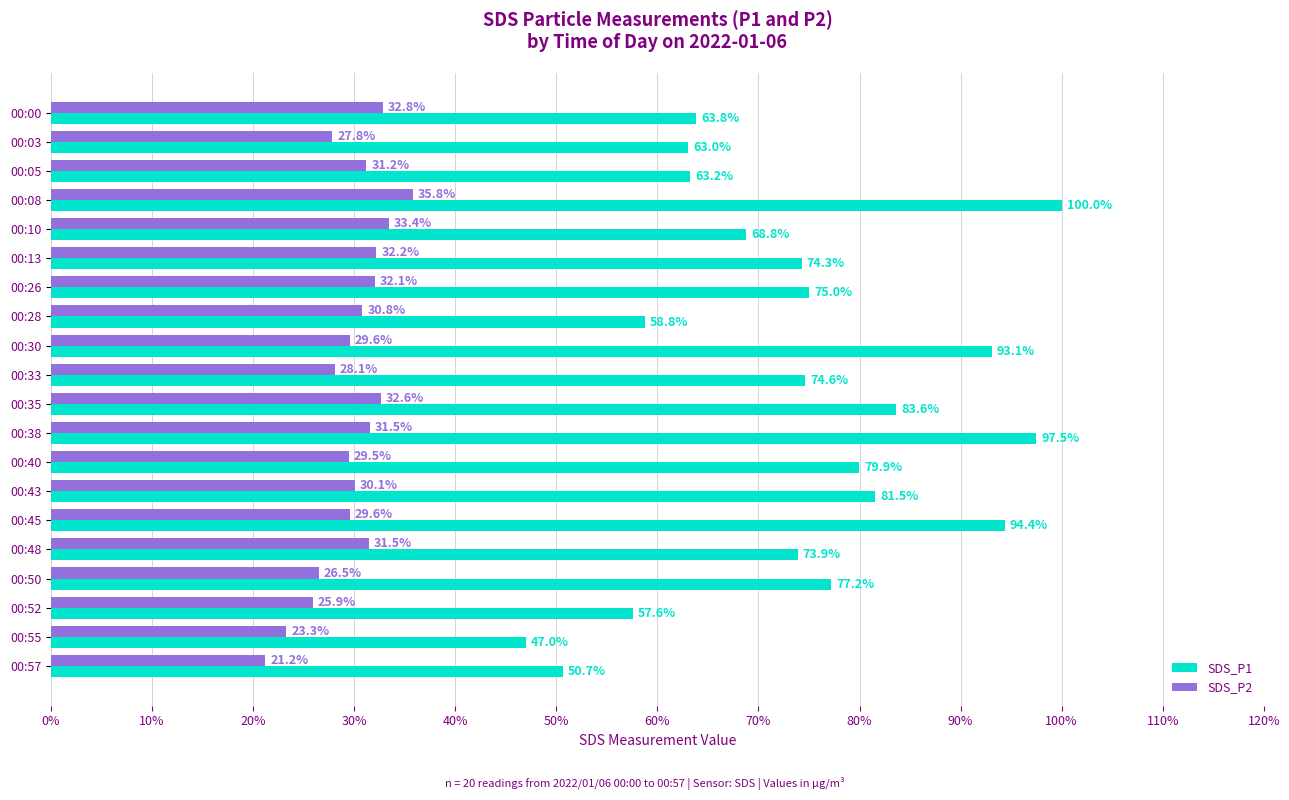

What is the total value across all series at 00:13?

106.5